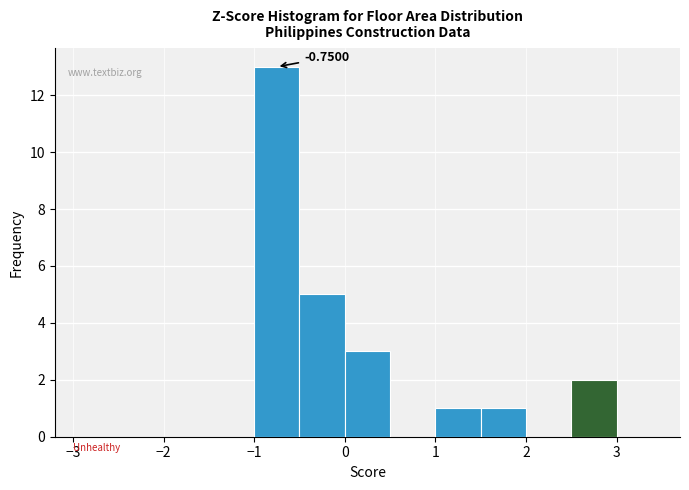

Over which range of the x-axis is the bar tallest?

-1.0 to -0.5